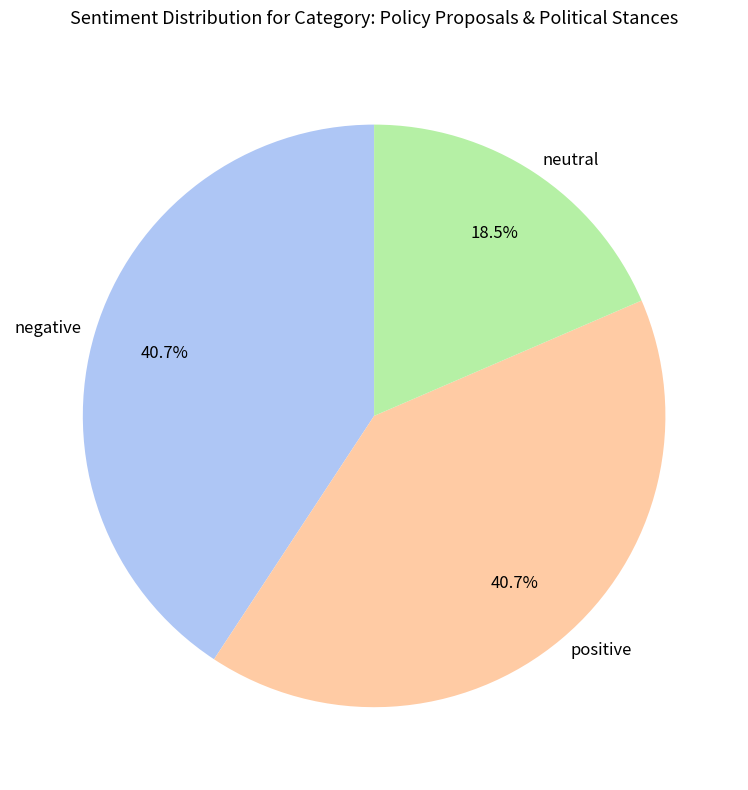

Does positive account for over 50% of the chart?

No